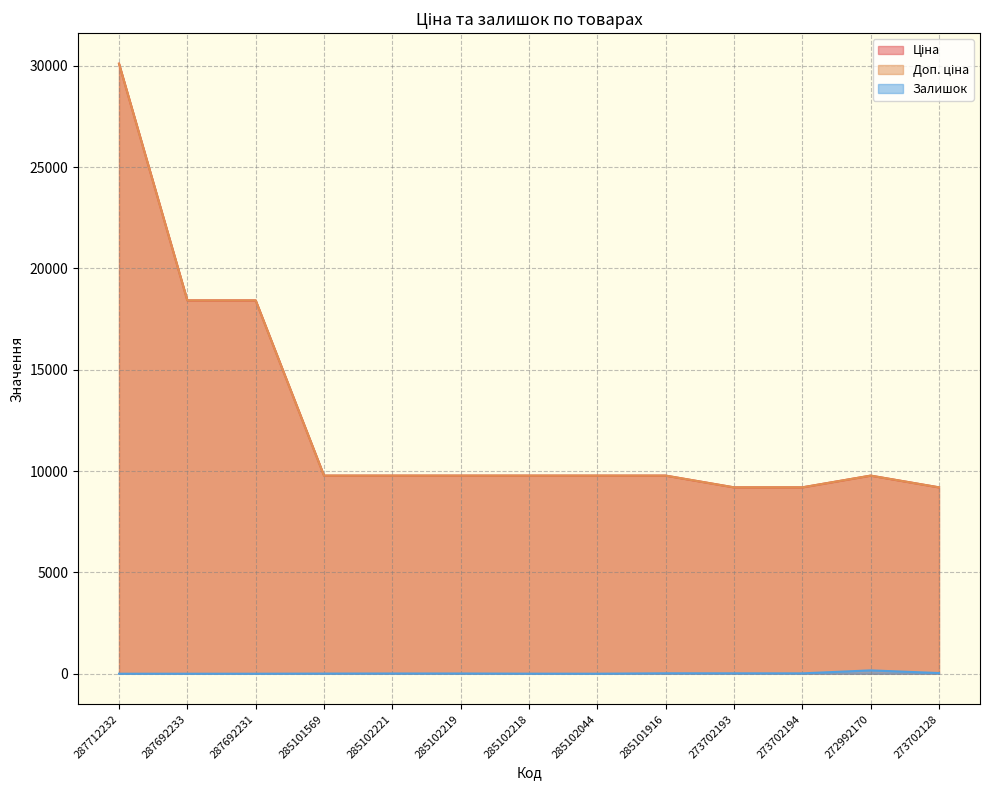

Does the chart display data point markers on the line(s)?

No